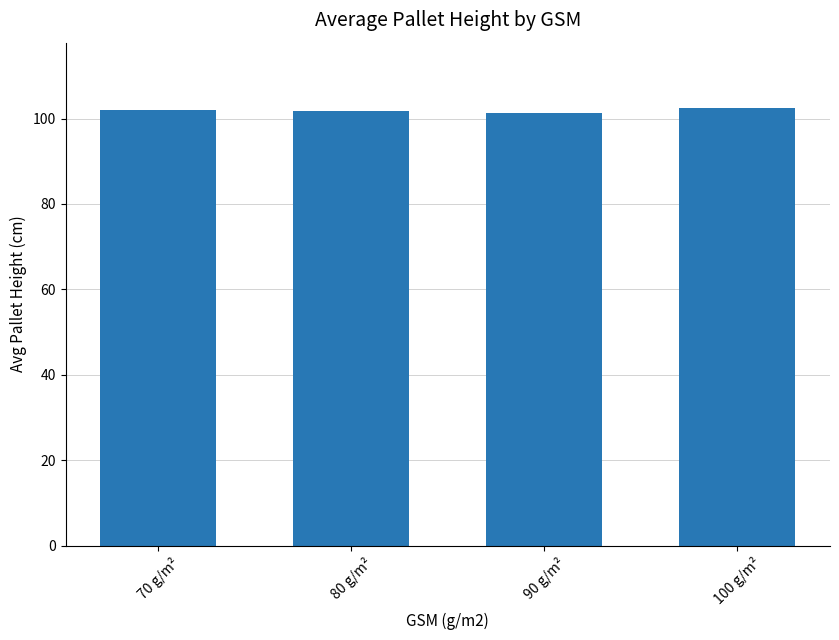

What is the value of the 2nd bar from the left?

101.7